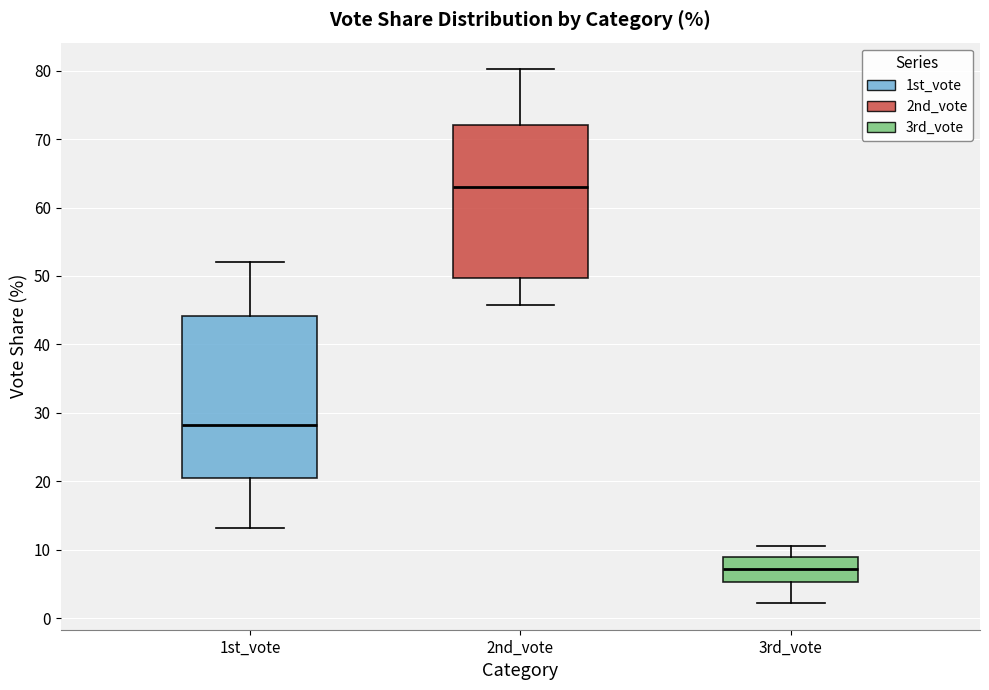

Comparing the boxes themselves (not the whiskers), which one is the tallest?

1st_vote